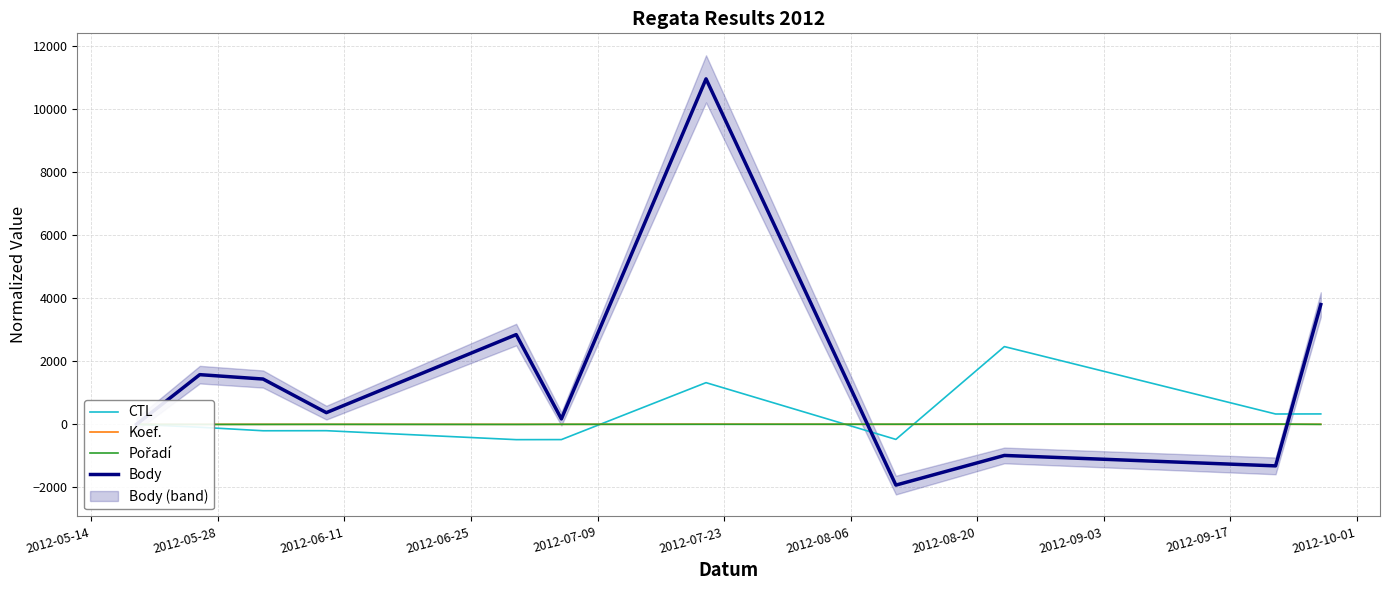

How many intersections are there between Body and CTL?

2